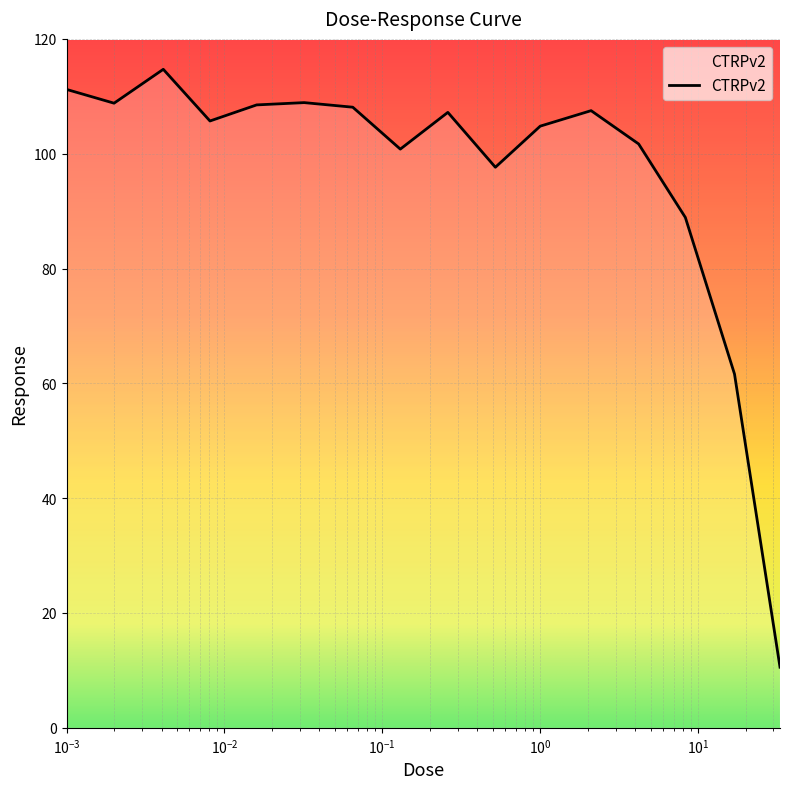

What is the smallest value displayed?

10.6